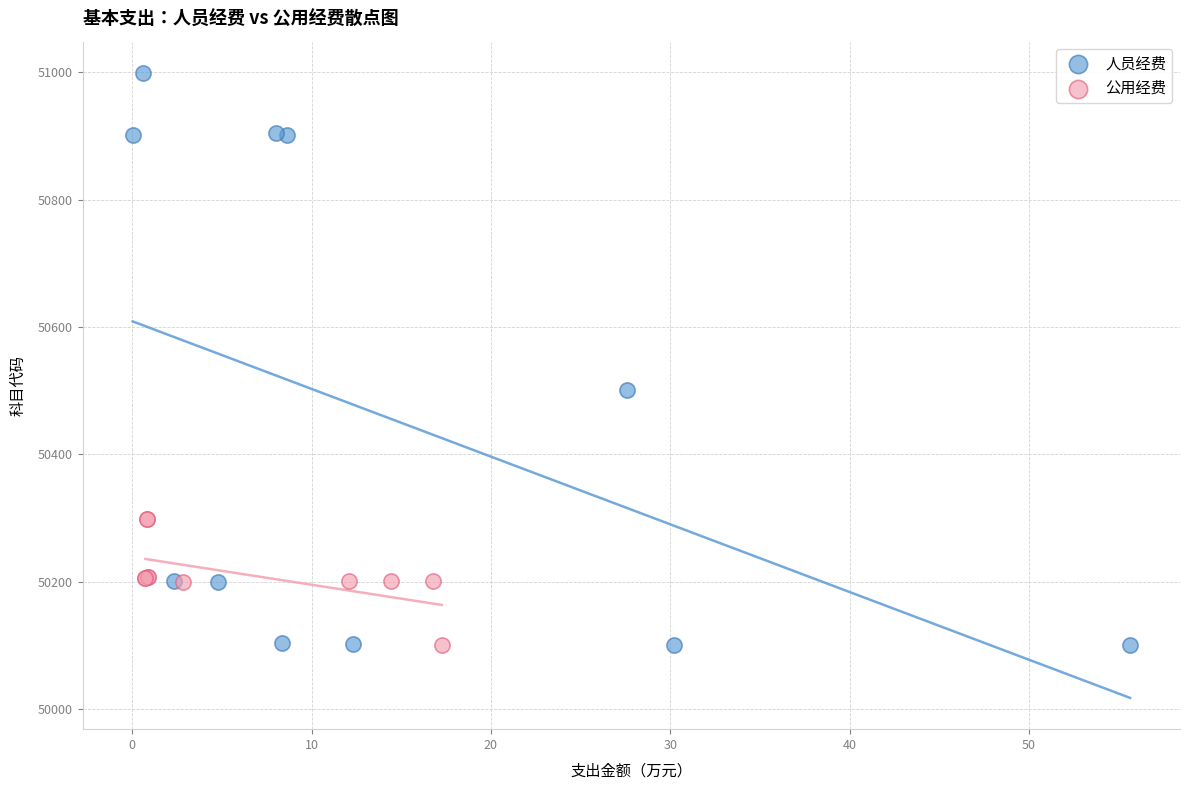

What are all the series names shown in the legend?

人员经费, 公用经费